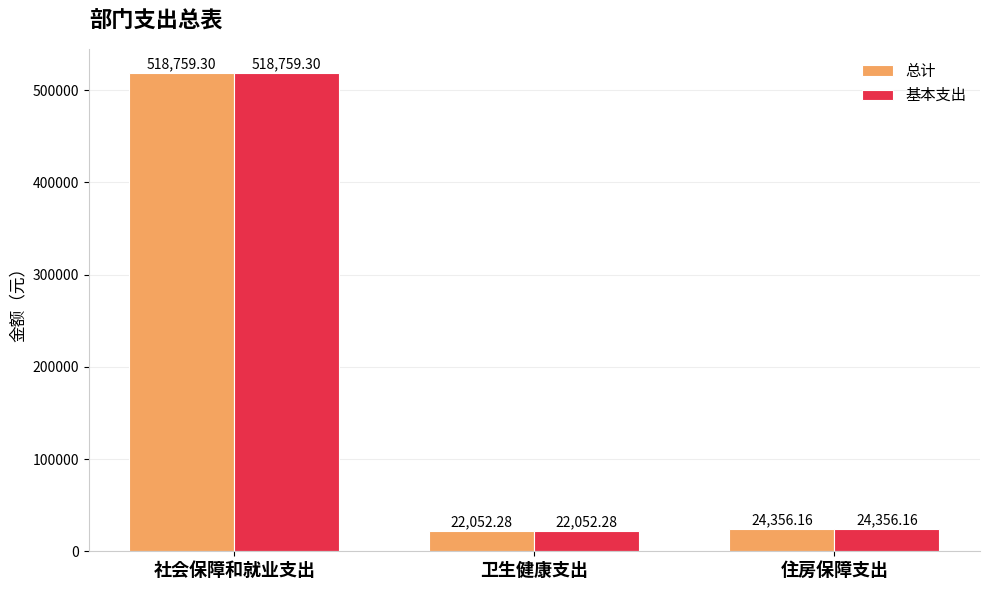

What is the lowest value of the 基本支出 series?

22052.3